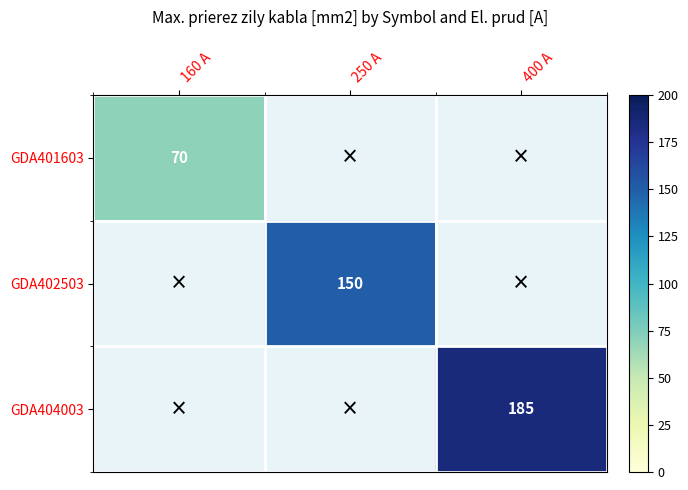

Is it true that GDA404003 equals 185 at 400 A?

True